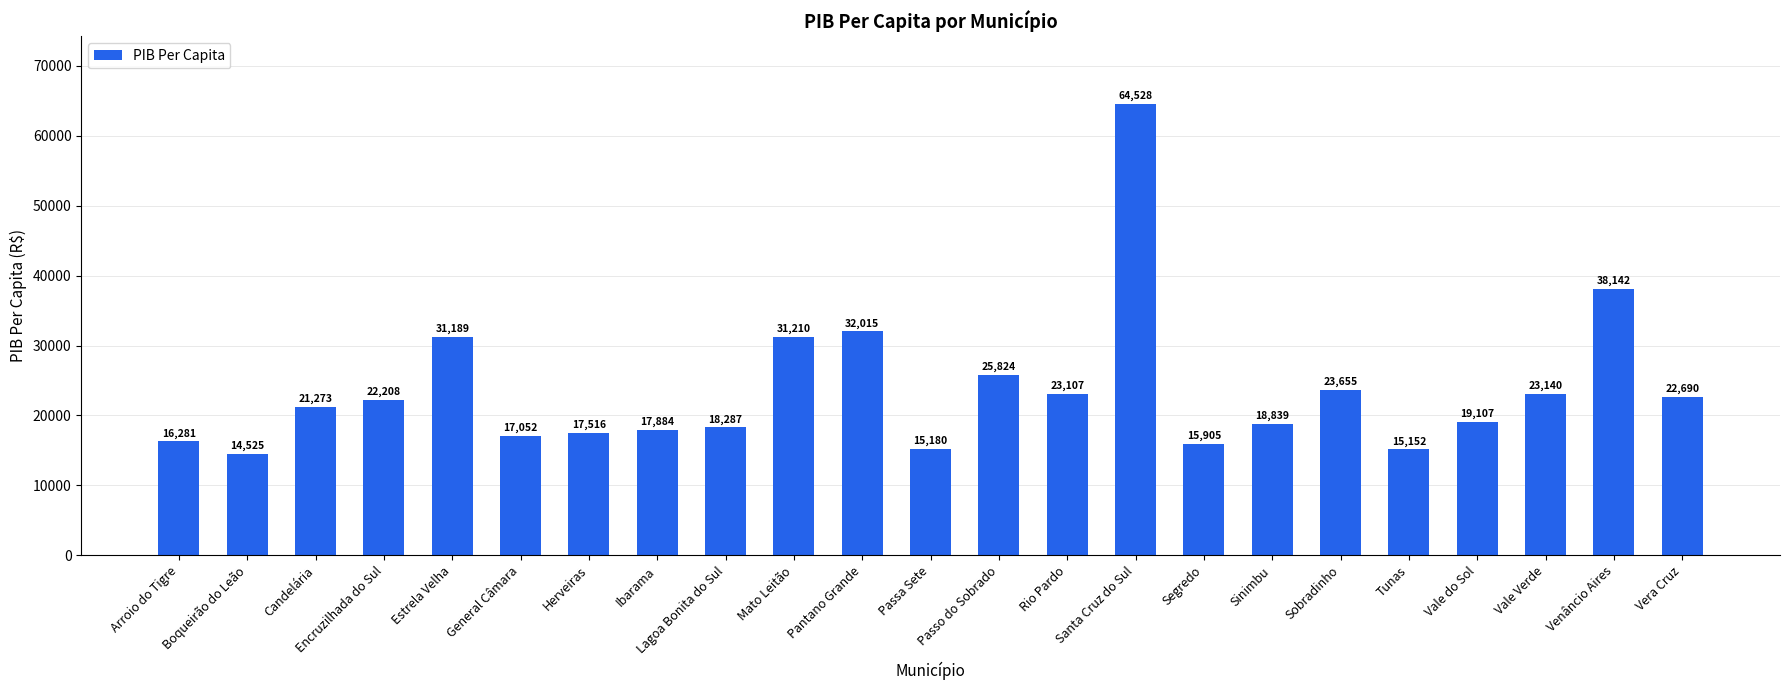

What is the ratio of the value at General Câmara to the value at Tunas?

1.1